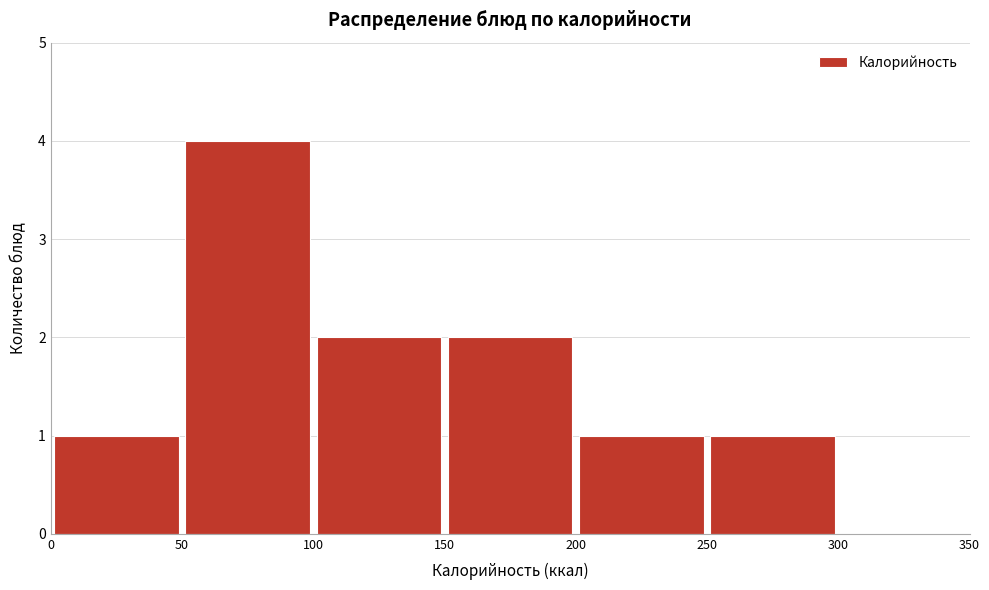

Reading left to right, list every bar in this chart as the range it spans on the x-axis followed by its height. The values are not printed on the chart, so give them approximately, as read against the axis.

0 to 50: 1
50 to 100: 4
100 to 150: 2
150 to 200: 2
200 to 250: 1
250 to 300: 1
300 to 350: 0